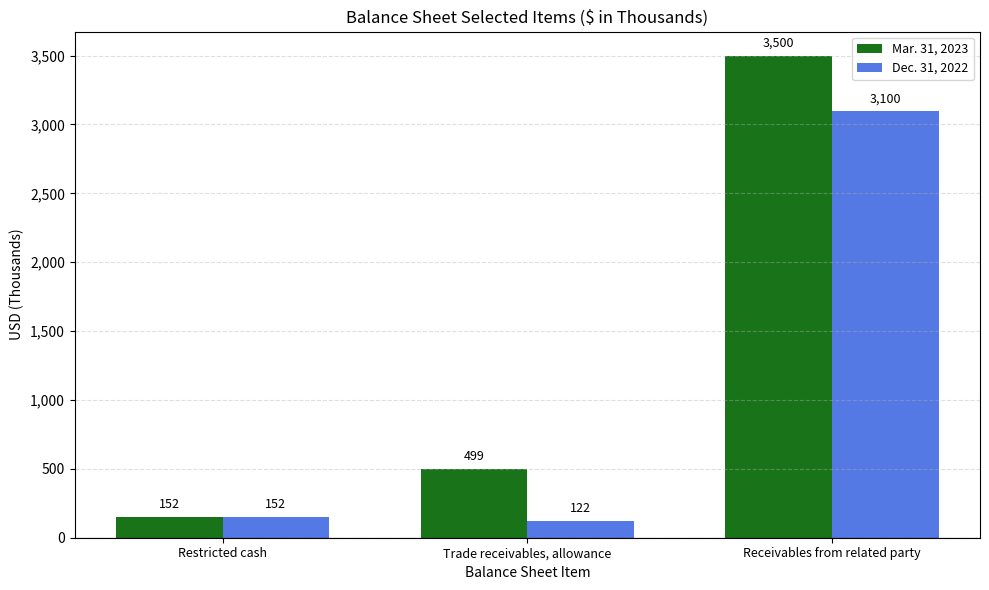

What is the spread (max minus min) of values at Trade receivables, allowance?

377